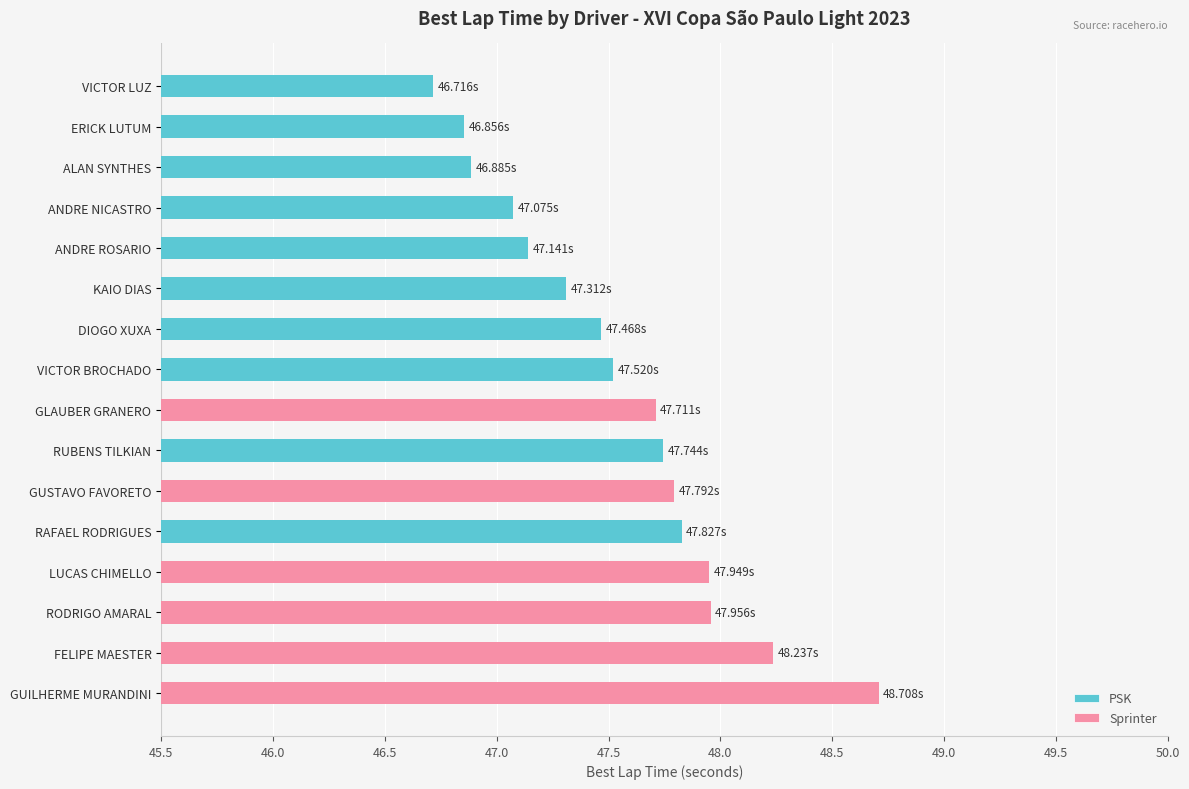

Does the chart contain any negative values?

No